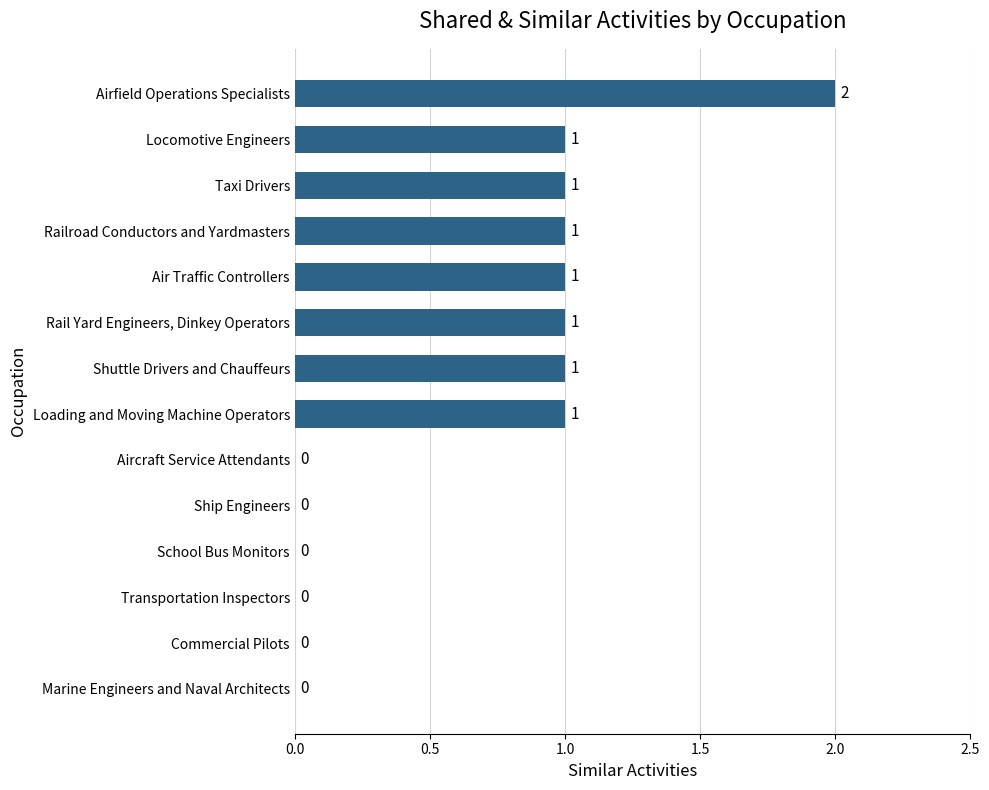

Reading top to bottom, what are all the values shown in this chart?

Airfield Operations Specialists=2	Locomotive Engineers=1	Taxi Drivers=1	Railroad Conductors and Yardmasters=1	Air Traffic Controllers=1	Rail Yard Engineers, Dinkey Operators=1	Shuttle Drivers and Chauffeurs=1	Loading and Moving Machine Operators=1	Aircraft Service Attendants=0	Ship Engineers=0	School Bus Monitors=0	Transportation Inspectors=0	Commercial Pilots=0	Marine Engineers and Naval Architects=0